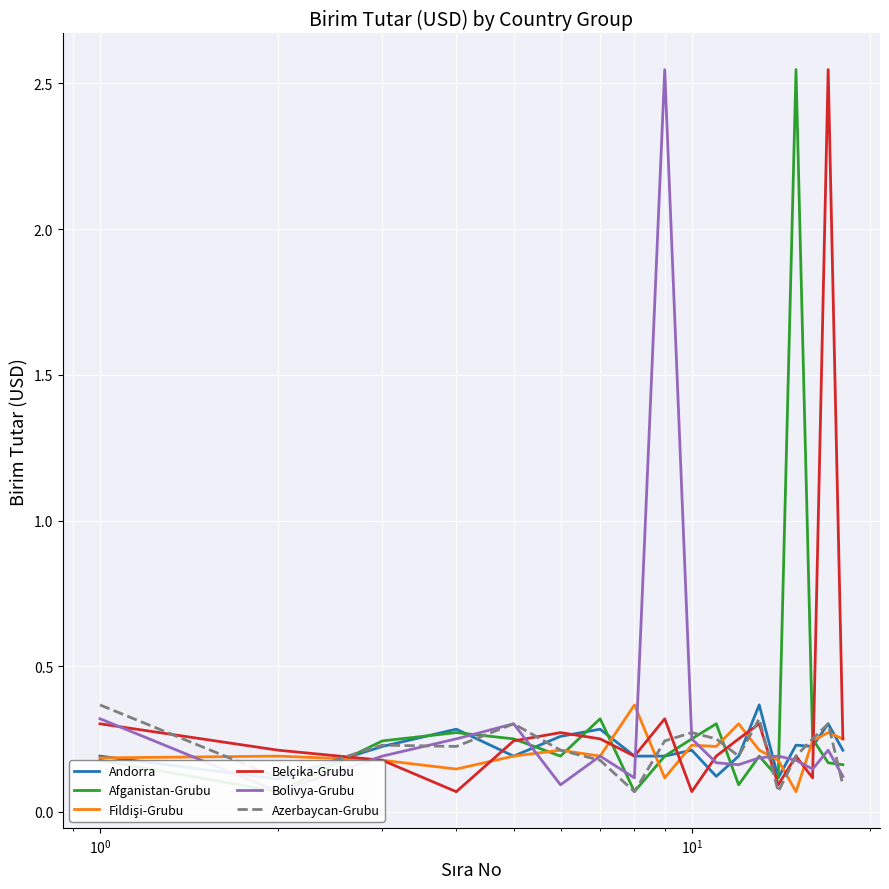

Is it true that Fildişi-Grubu equals 0.1 at $\mathdefault{10^{1}}$?

False